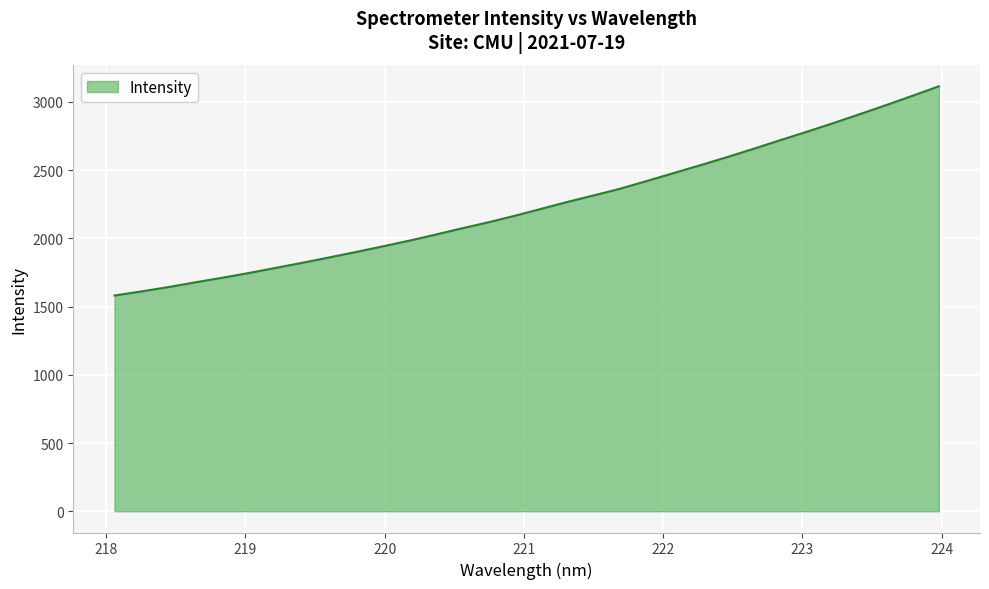

What is the greatest value displayed?

3113.9